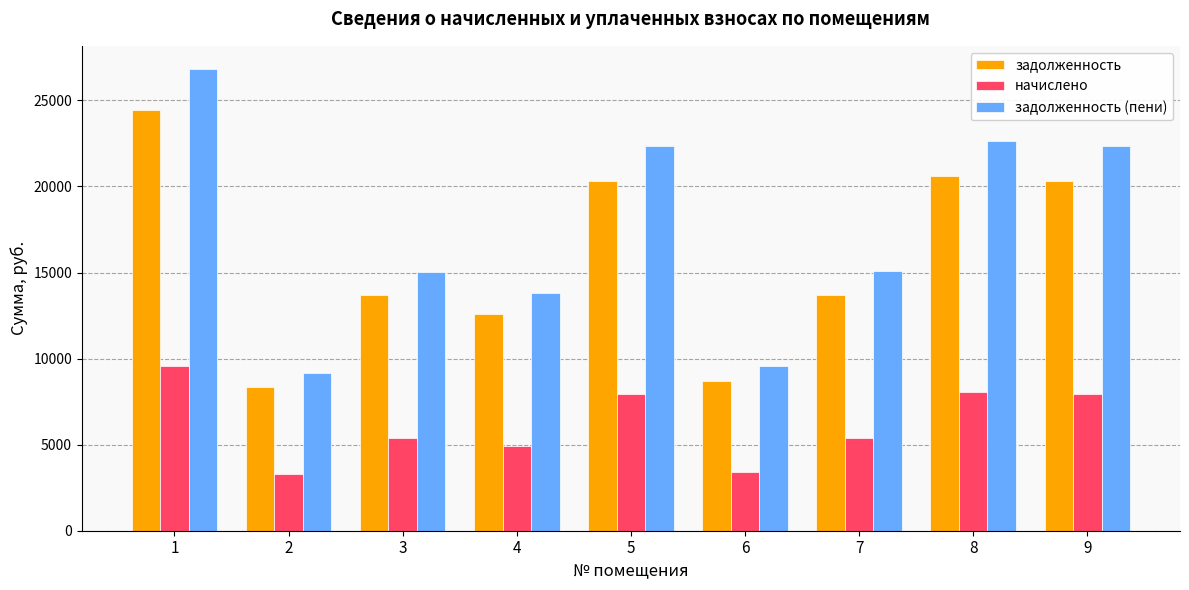

What is the sum of all задолженность (пени) values?

156725.5